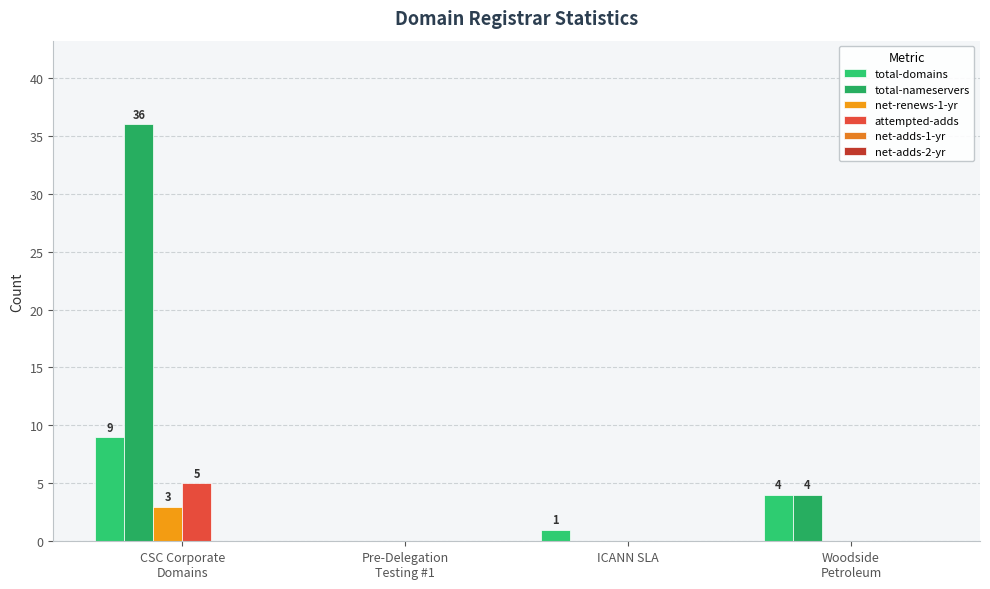

What is the greatest value displayed?

36